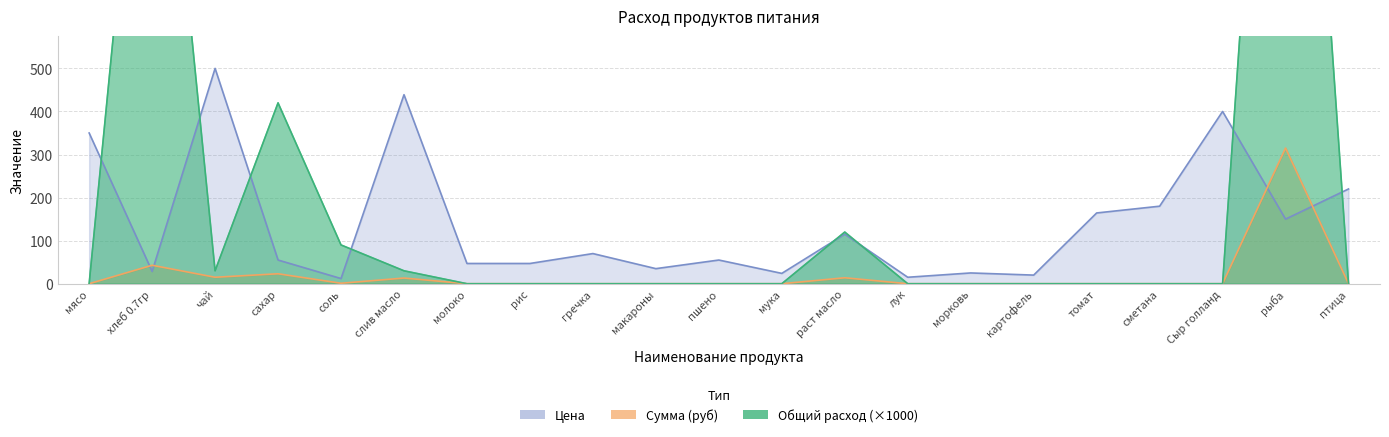

List the labels in order of Общий расход value, largest first.

рыба, хлеб 0.7гр, сахар, раст масло, соль, чай, слив масло, мясо, молоко, рис, гречка, макароны, пшено, мука, лук, морковь, картофель, томат, сметана, Сыр голланд, птица